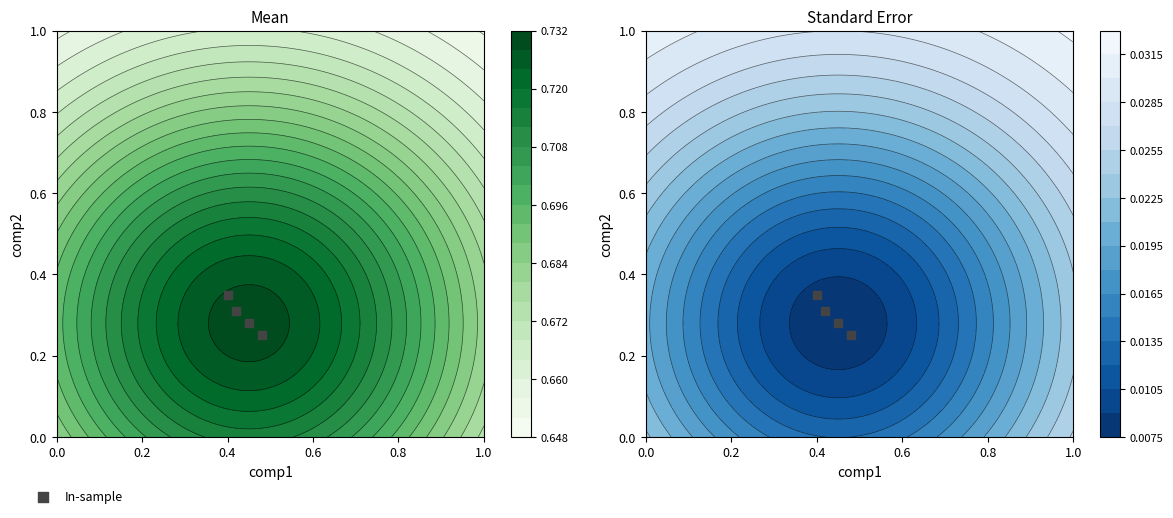

At which category does the chart reach its peak across all series?

0.4